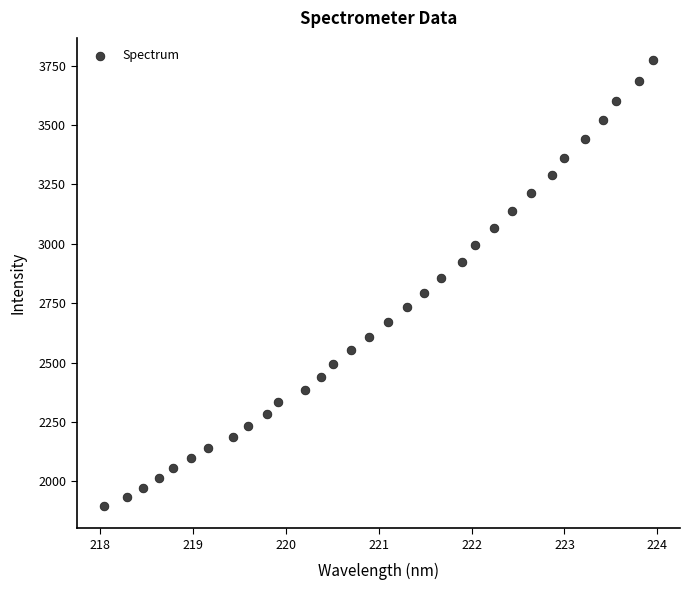

What is the range of X values (max minus min)?

5.9